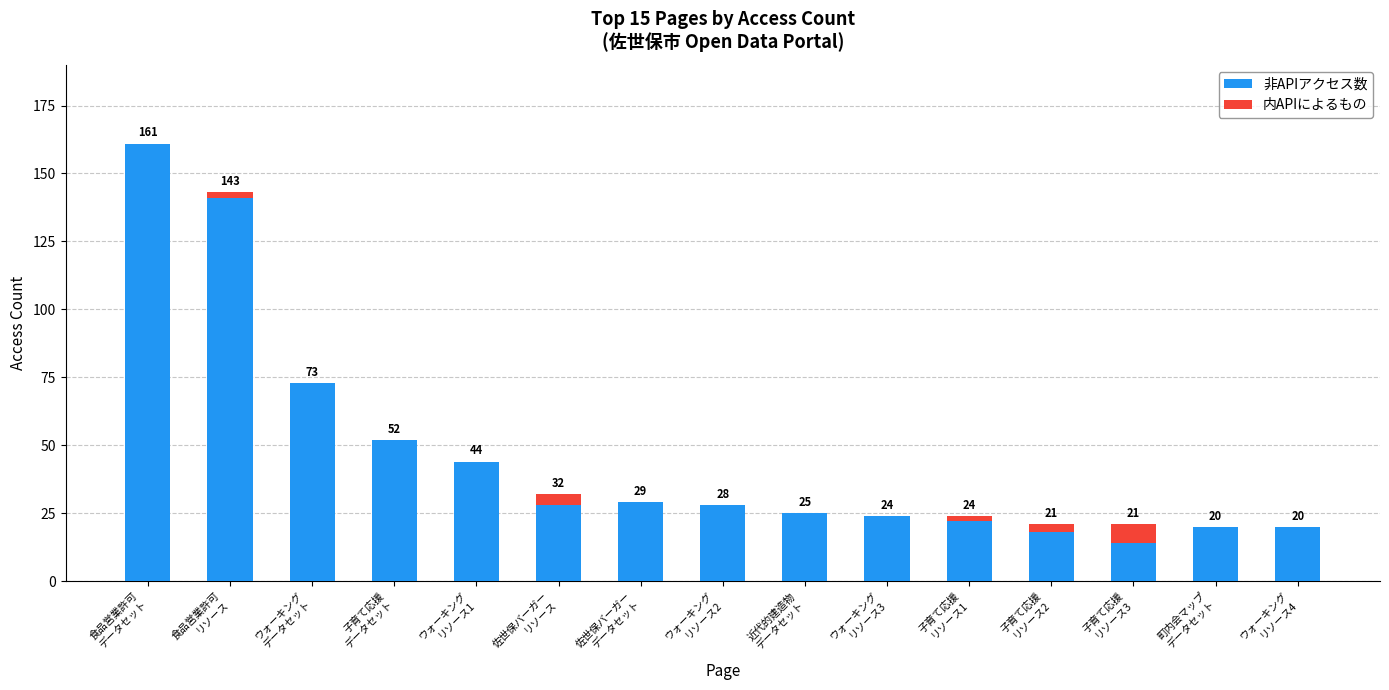

What is the maximum value for 非APIアクセス数?

161